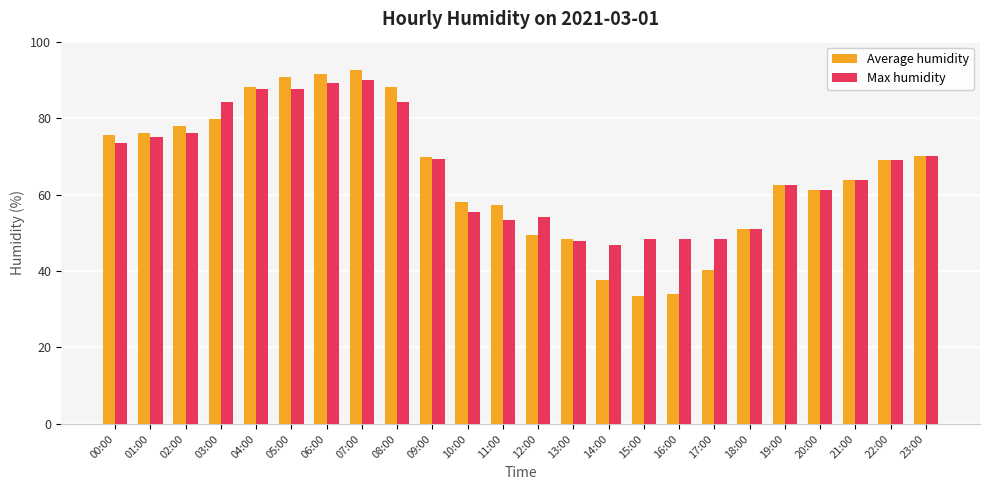

What is the spread (max minus min) of values at 06:00?

2.3